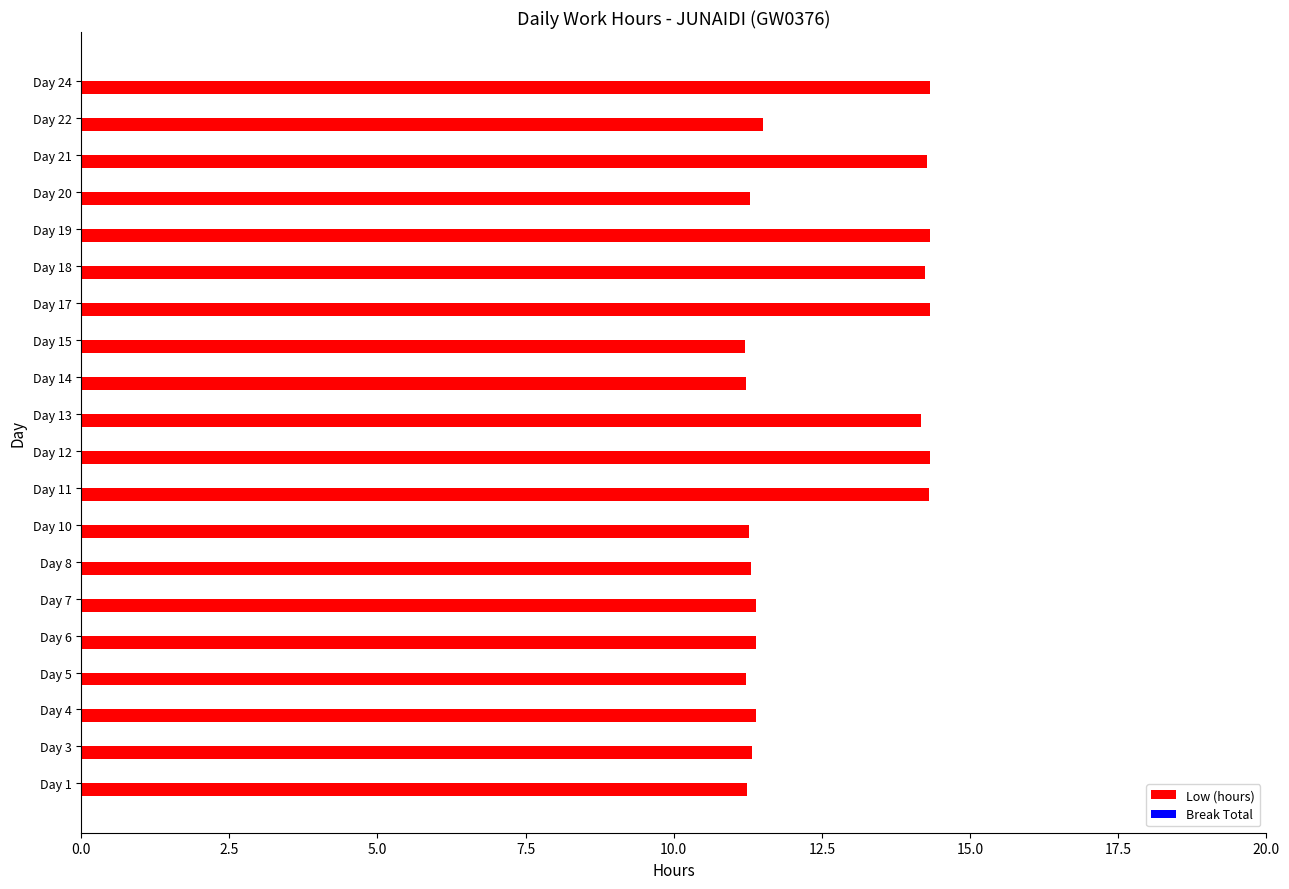

What is the difference between the maximum and minimum values?

3.1